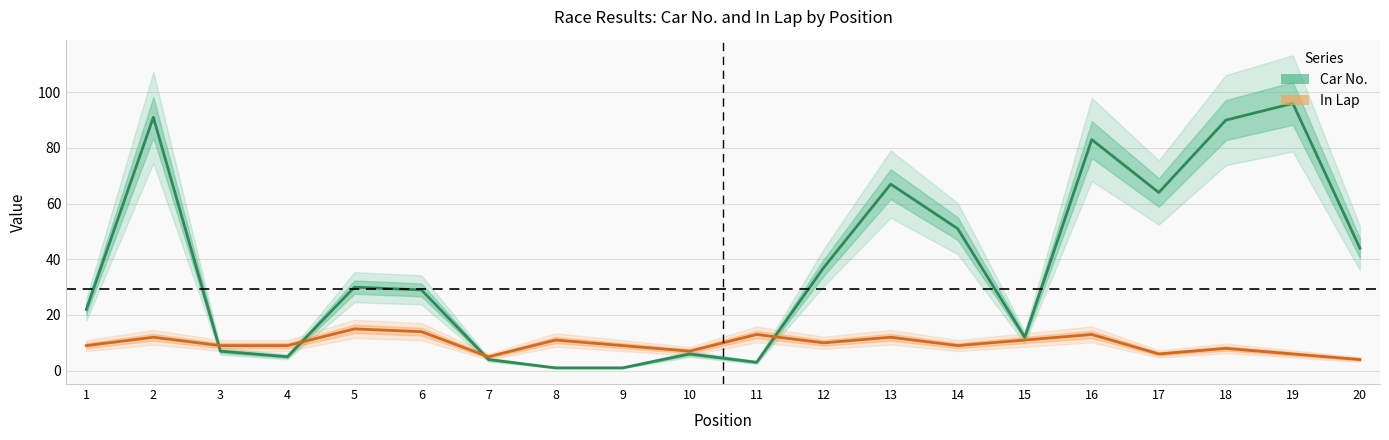

How many data points in In Lap are above 9?

9